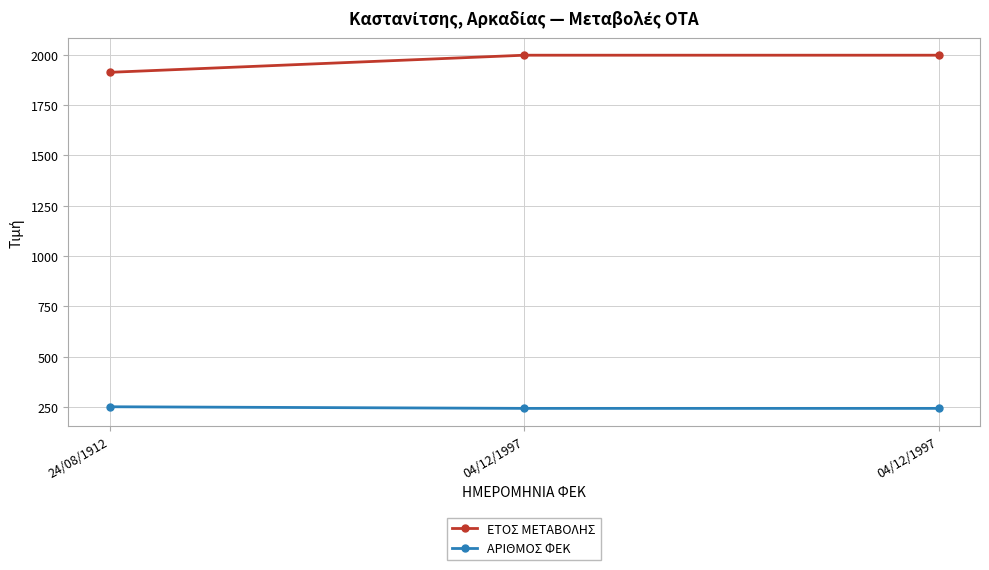

How many lines are shown in the chart?

2